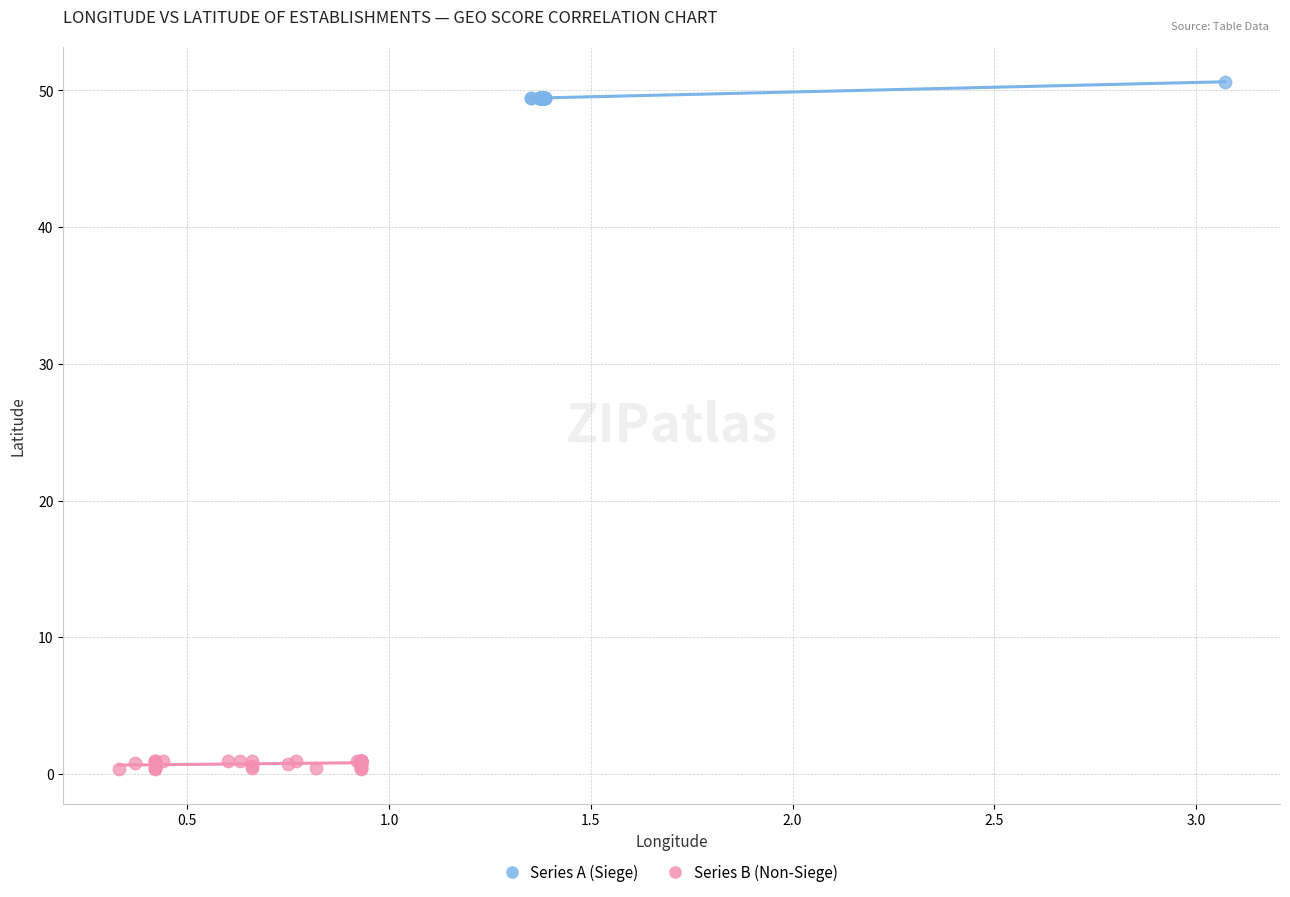

Which series contains the lowest Y value?

Series B (Non-Siege)